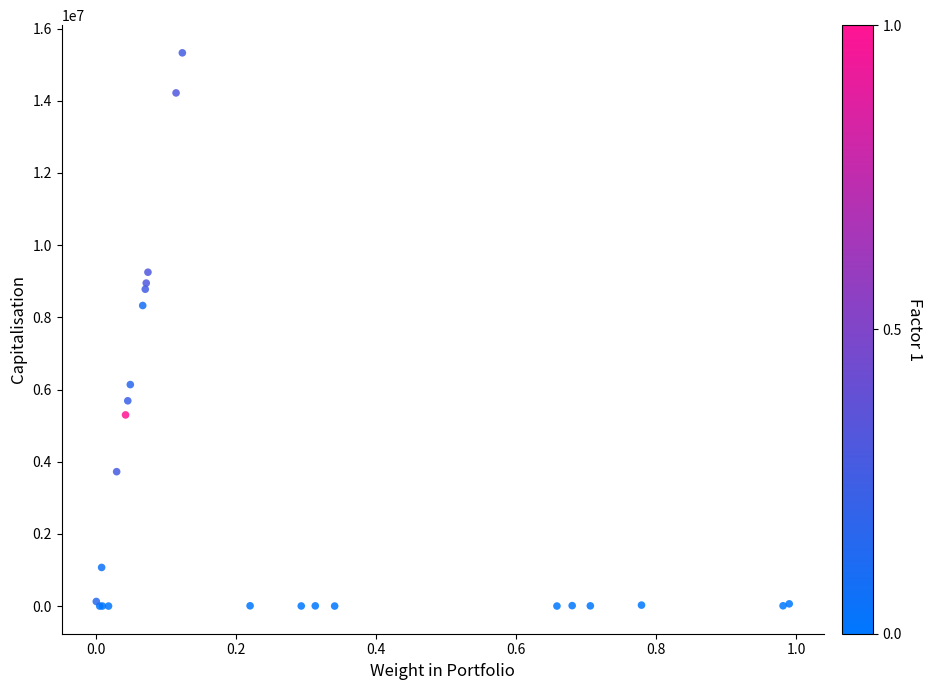

What Y value in the scatter plot is closest to 7664386?

8327472.0